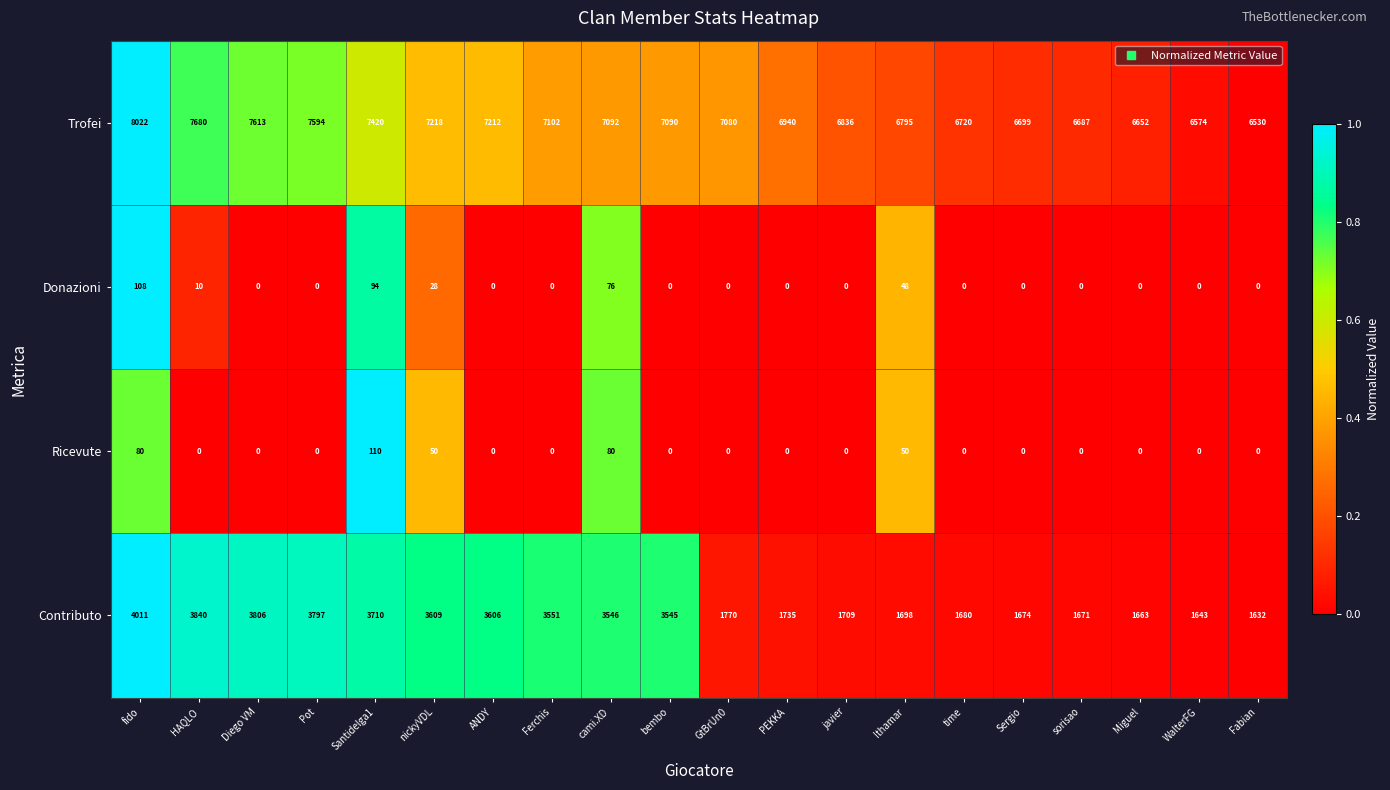

Count the Ricevute values in the range 0 to 50.

17